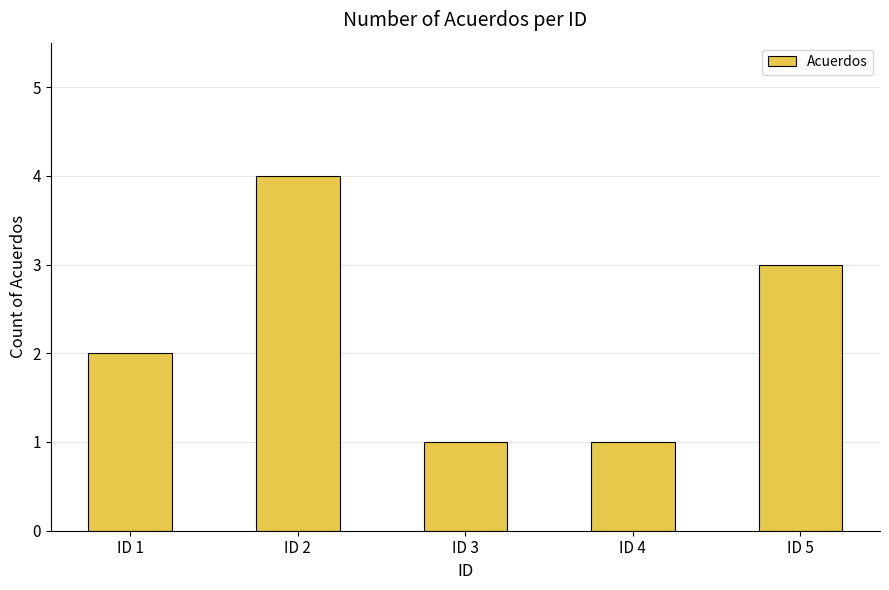

Is it true that the value at ID 2 is 4?

True